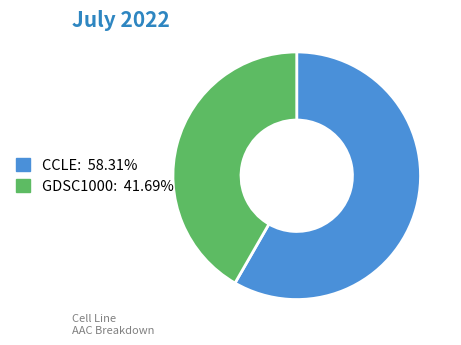

Which category has the biggest portion of the pie?

CCLE